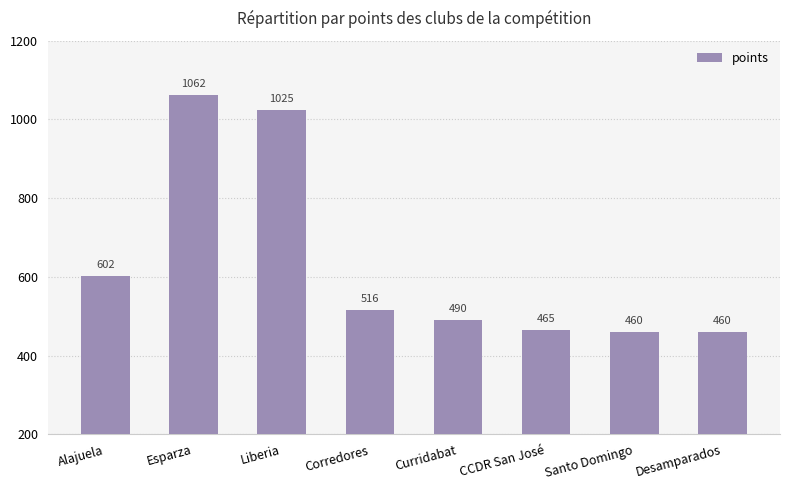

The value at CCDR San José is 97. True or false?

False